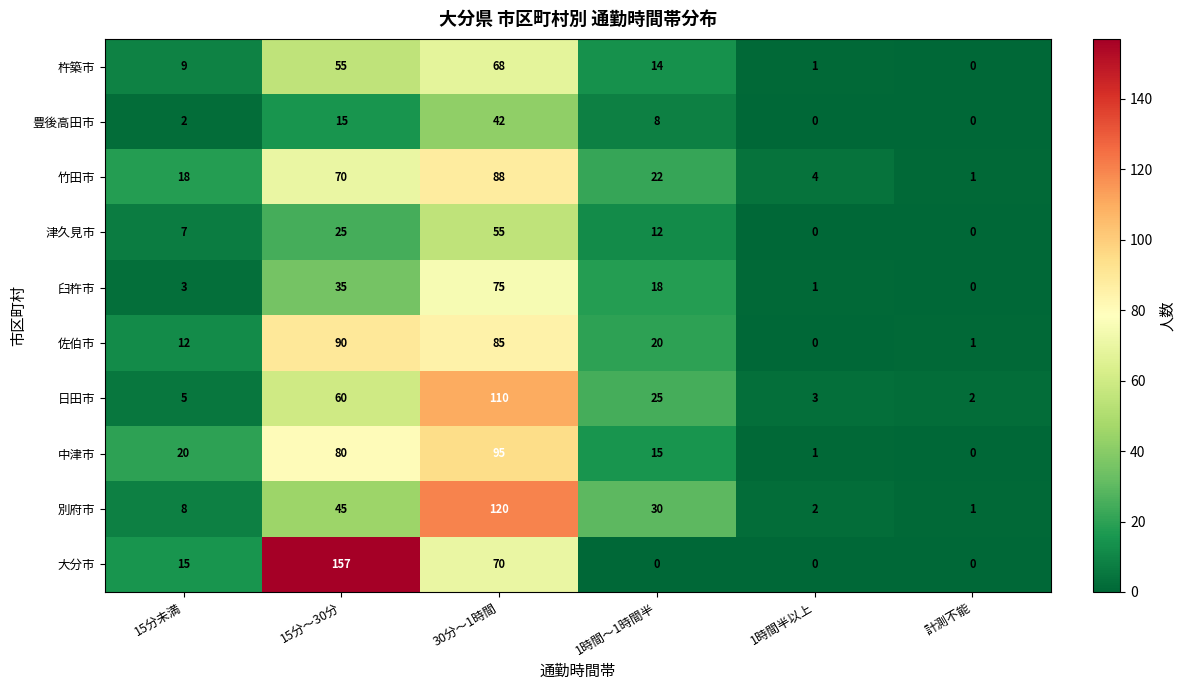

The 竹田市 series shows 8 at 1時間～1時間半. True or false?

False